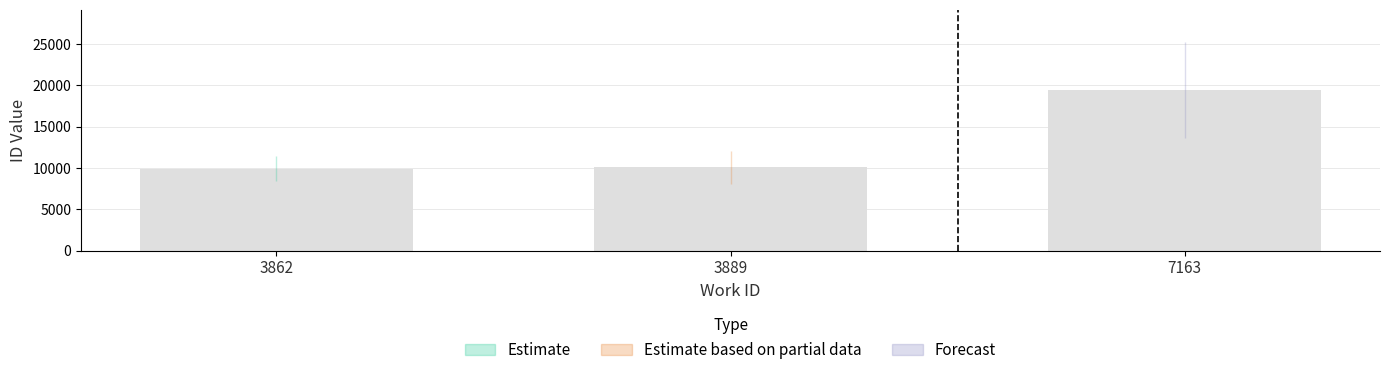

Reading right to left, extract all data points from this chart.

7163=19442	3889=10065	3862=9914